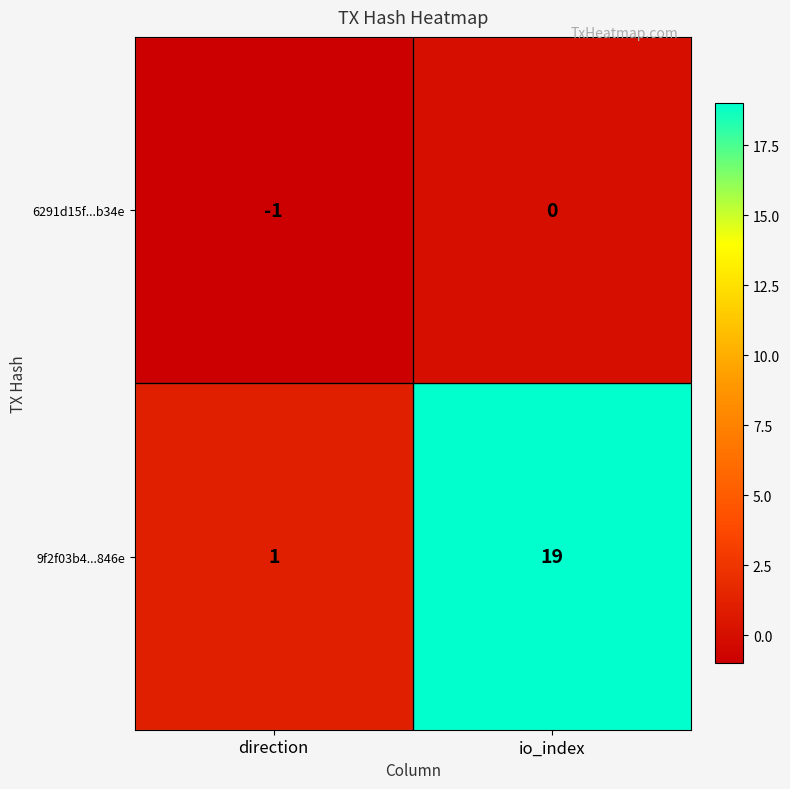

What is the maximum value shown in the chart?

19